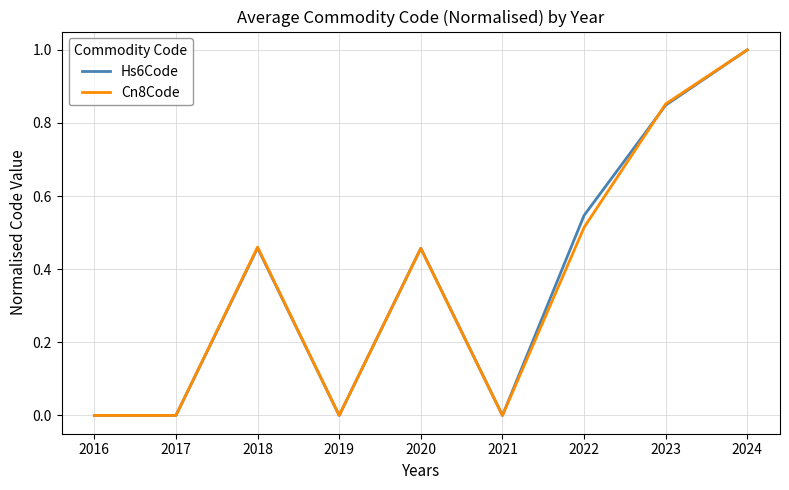

What is the maximum value for Cn8Code?

1.0